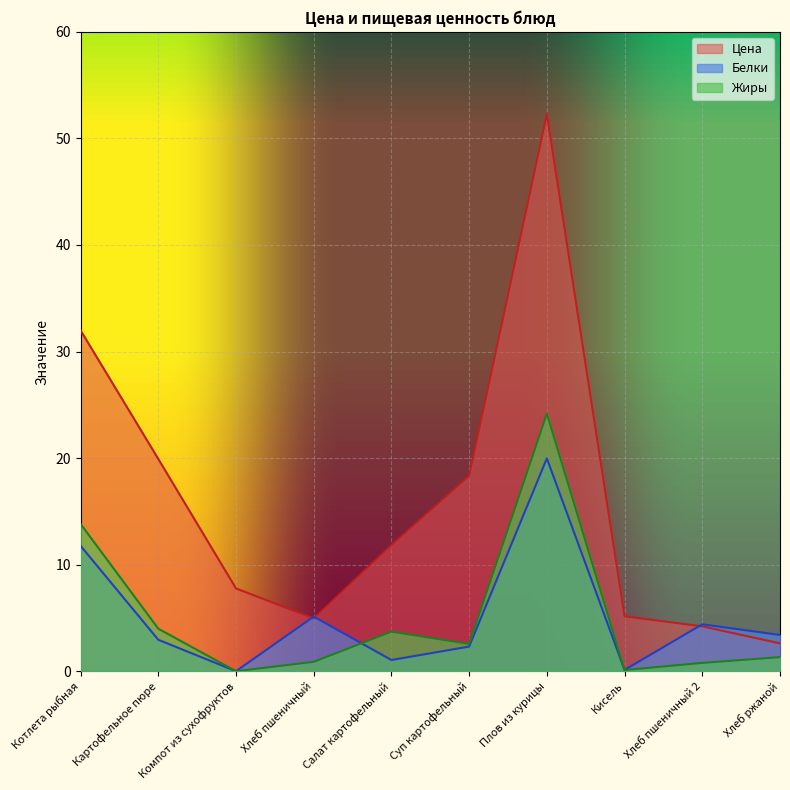

Does the chart display data point markers on the line(s)?

No